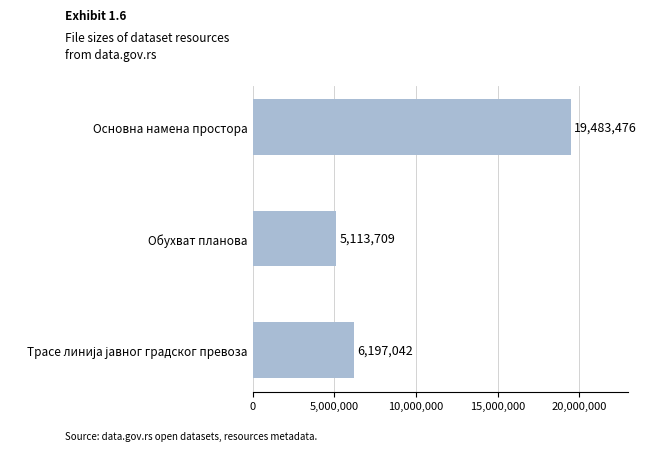

Reading top to bottom, extract all data points from this chart.

19483476	5113709	6197042